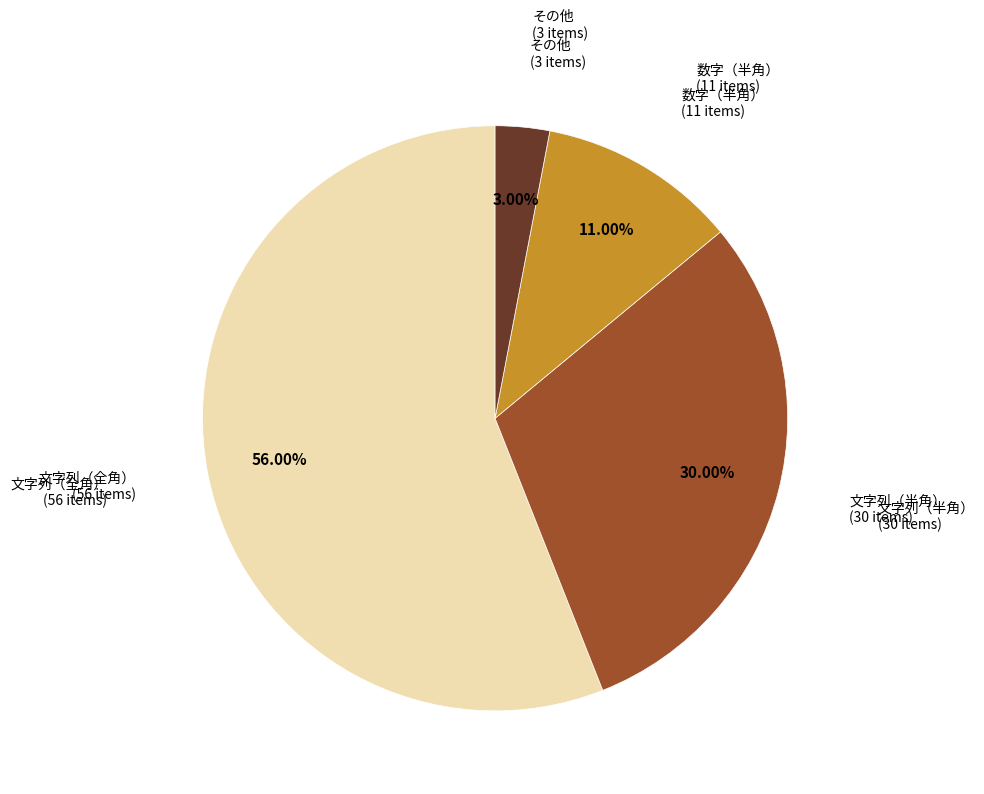

Count the number of slices in the pie.

4